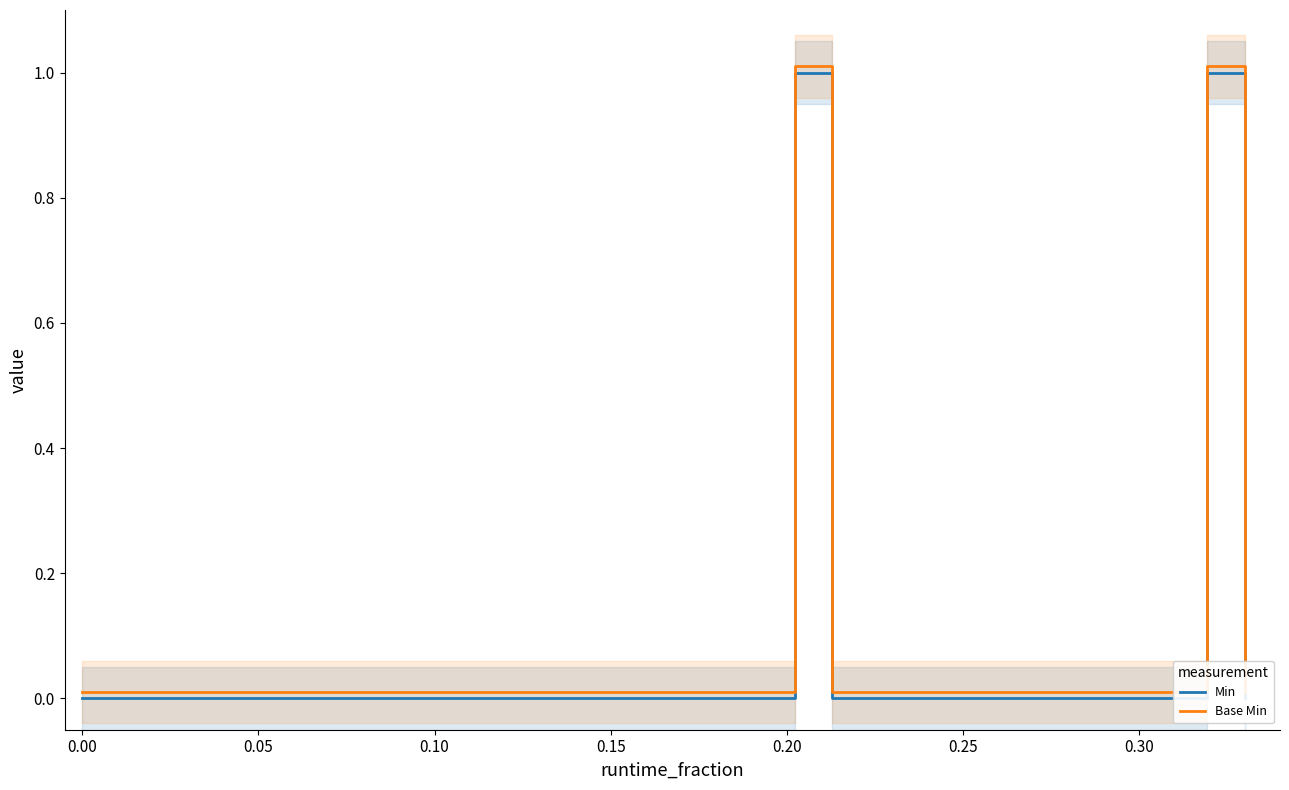

What is the difference between the maximum and minimum values in the Min series?

1.0